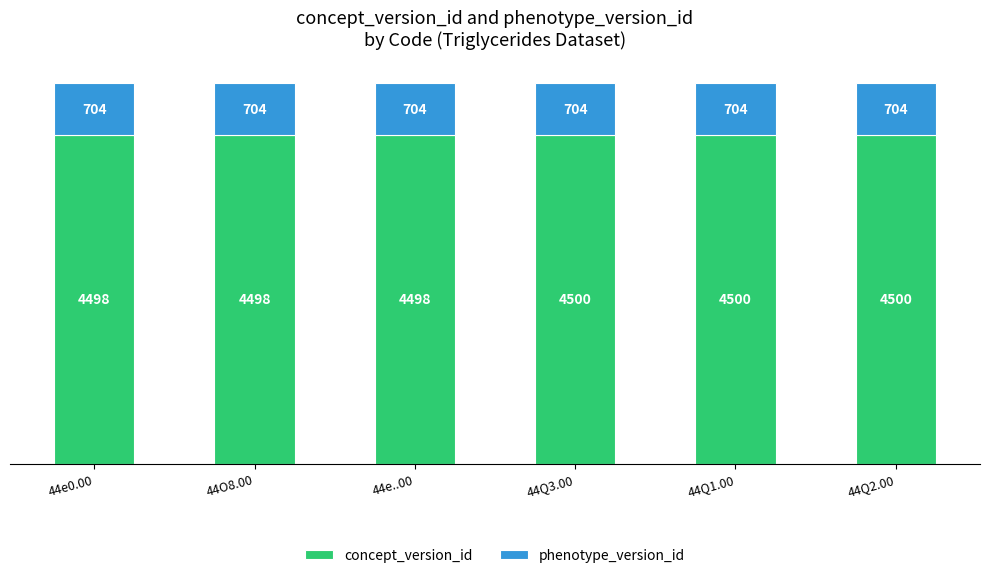

True or false: concept_version_id has a value of 1127 at 44e..00.

False